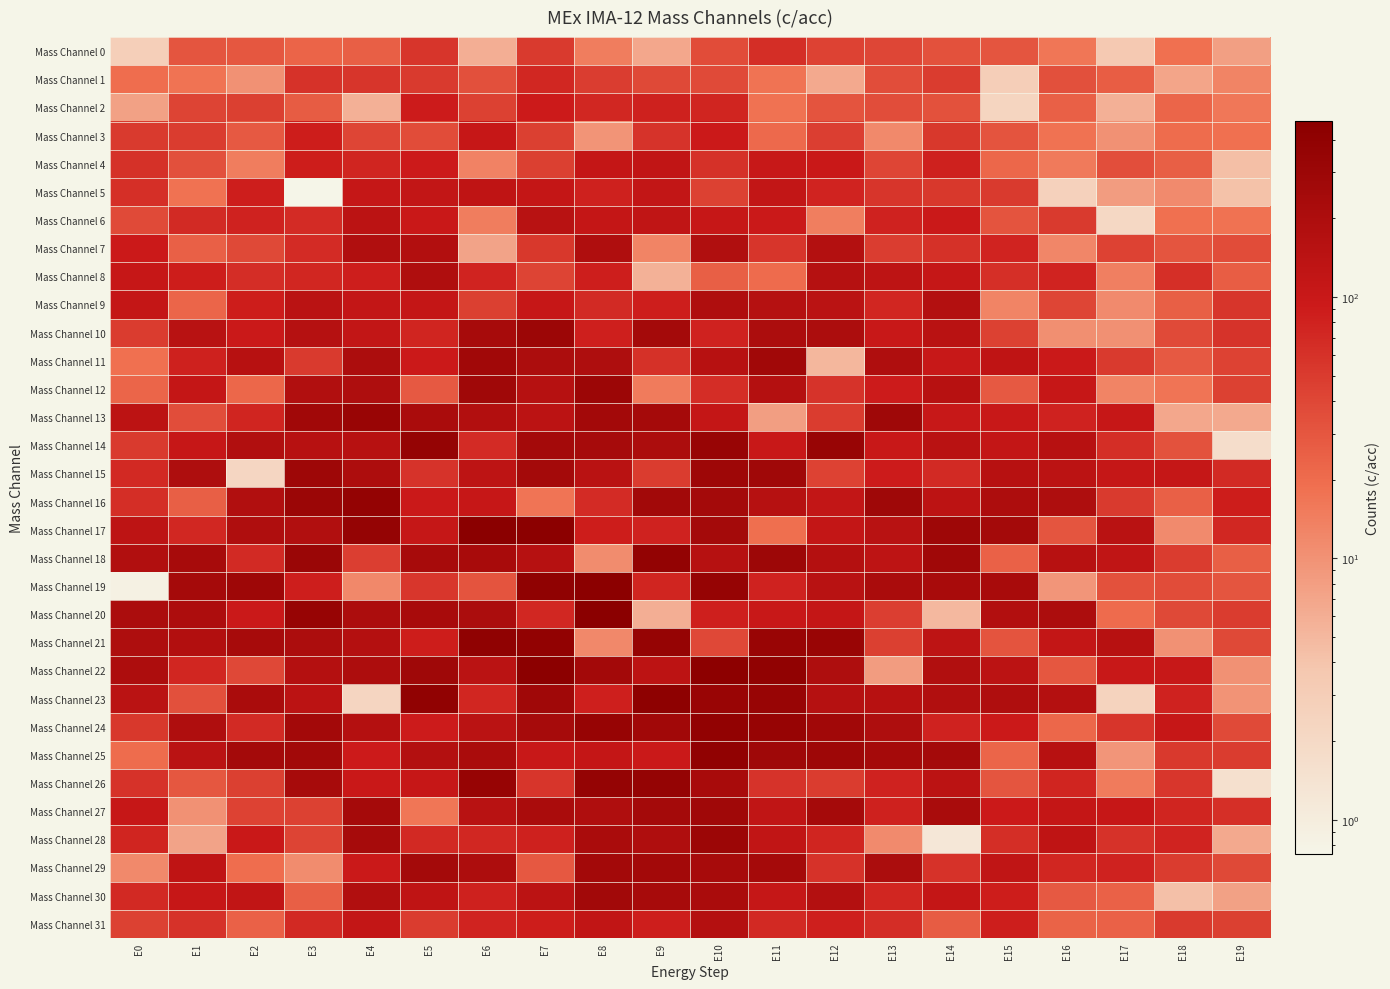

At E19, list the series in order from largest to smallest.

Mass Channel 16, Mass Channel 17, Mass Channel 15, Mass Channel 27, Mass Channel 10, Mass Channel 9, Mass Channel 20, Mass Channel 25, Mass Channel 31, Mass Channel 12, Mass Channel 11, Mass Channel 29, Mass Channel 21, Mass Channel 24, Mass Channel 7, Mass Channel 19, Mass Channel 8, Mass Channel 18, Mass Channel 3, Mass Channel 6, Mass Channel 2, Mass Channel 1, Mass Channel 22, Mass Channel 23, Mass Channel 0, Mass Channel 30, Mass Channel 28, Mass Channel 13, Mass Channel 4, Mass Channel 5, Mass Channel 14, Mass Channel 26